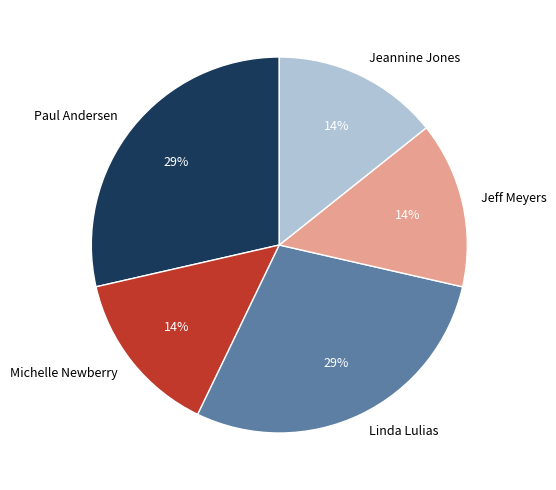

Approximately how many times larger is the value at Michelle Newberry compared to Jeff Meyers?

1.0